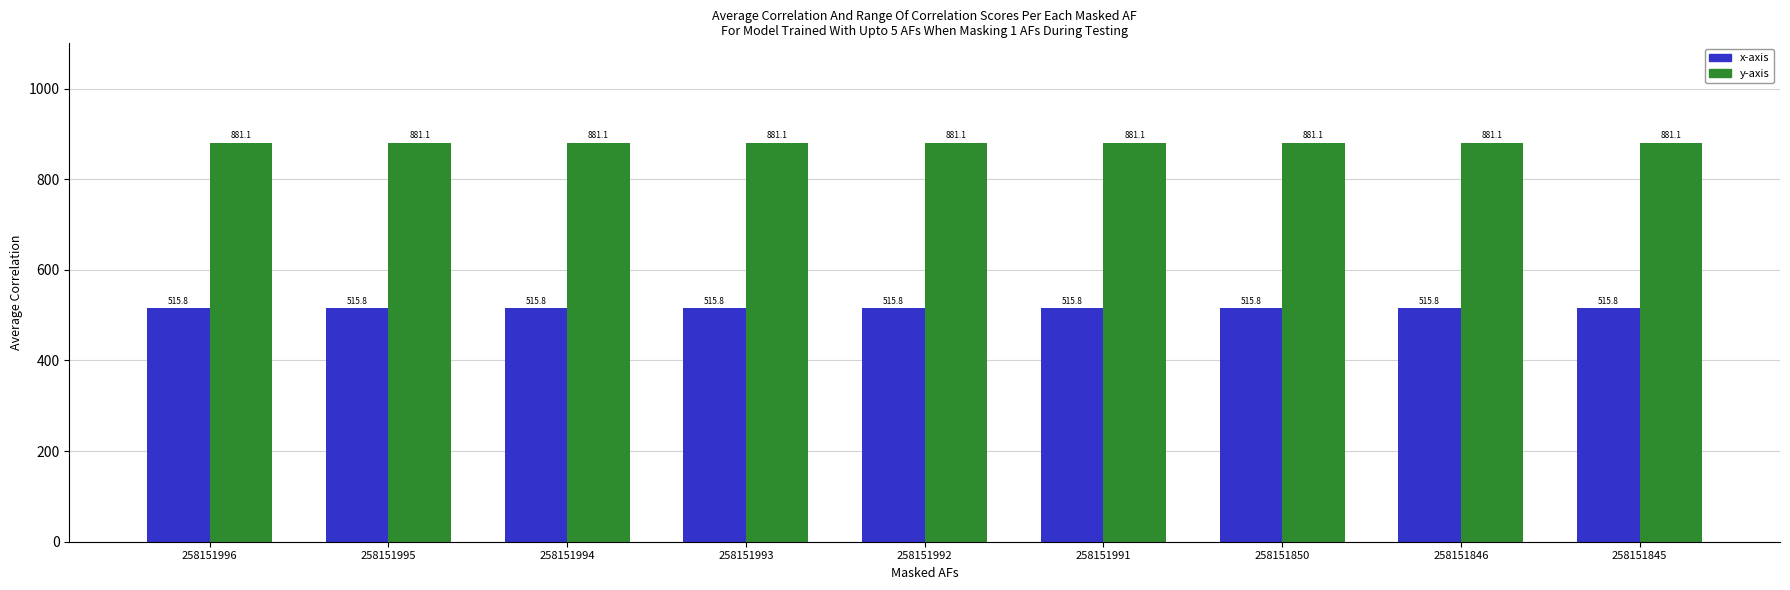

What is the total value across all series at 258151850?

1396.9